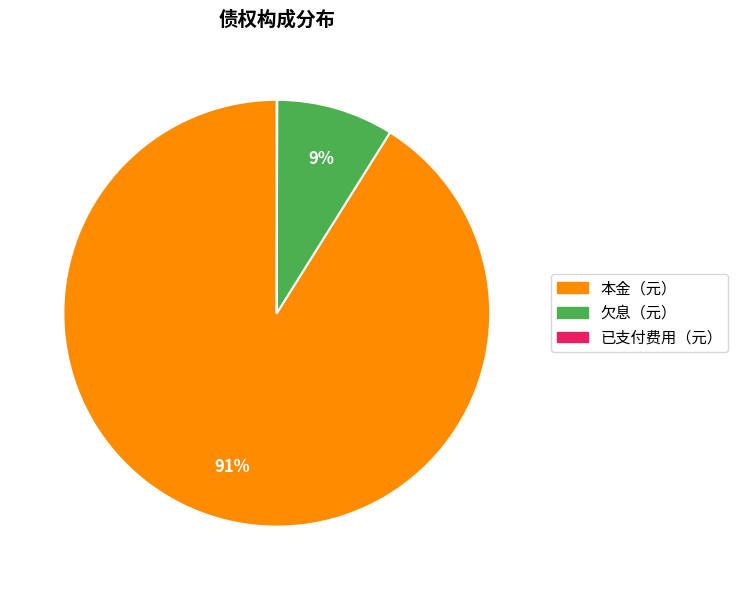

Is it true that 欠息（元） is 9% of the pie?

True